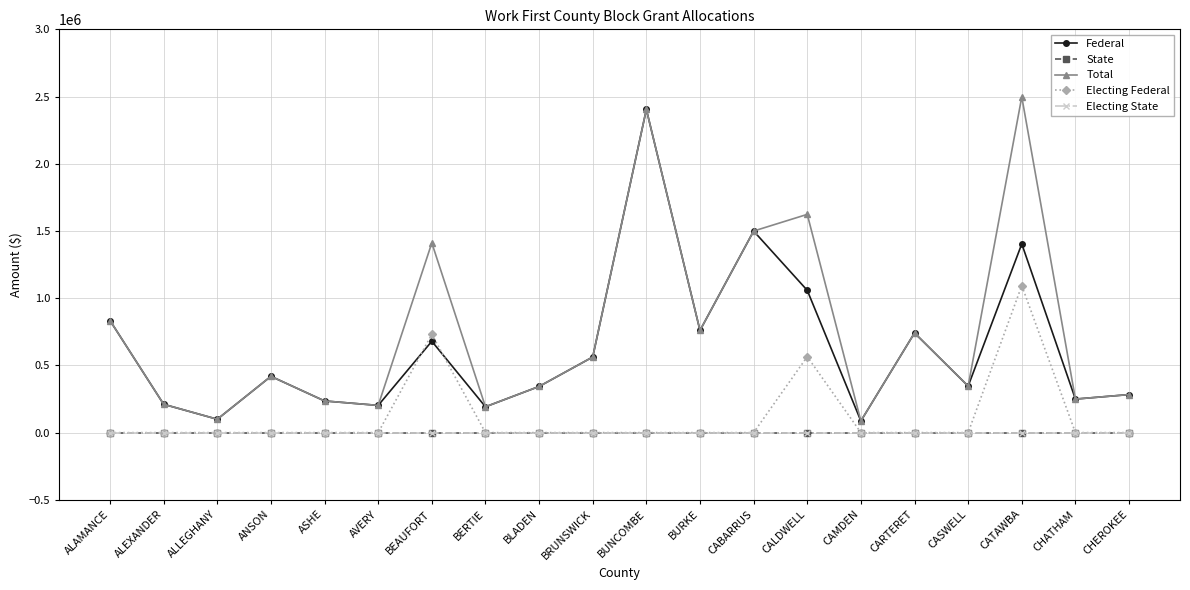

The Federal series shows 515438 at BURKE. True or false?

False